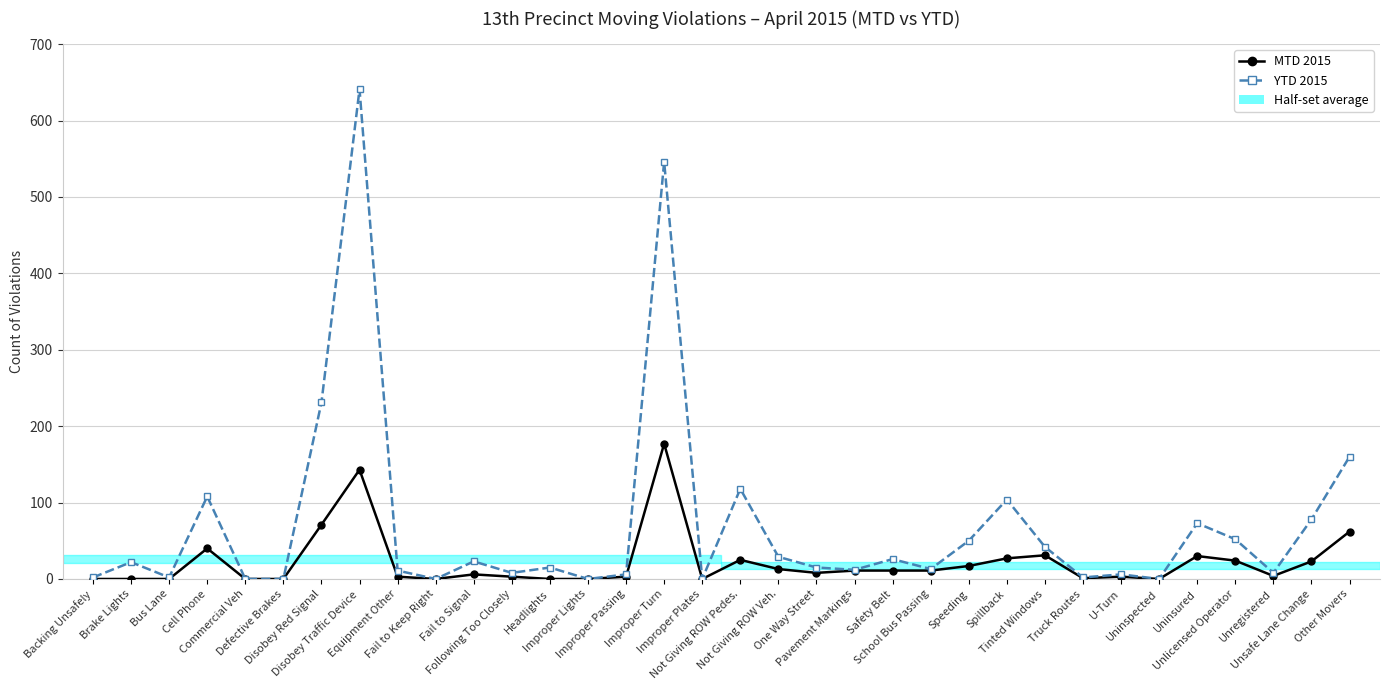

List the series in order of their overall mean, highest first.

YTD 2015, MTD 2015